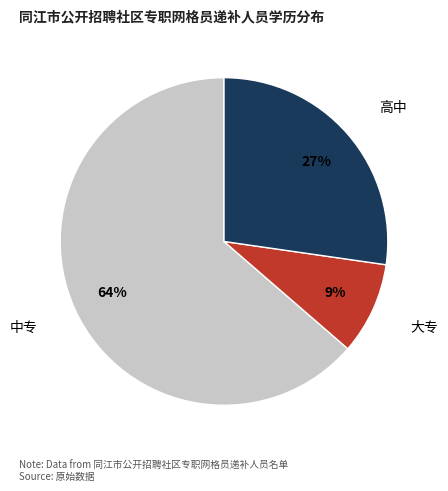

Rank the categories by value from lowest to highest.

大专, 高中, 中专